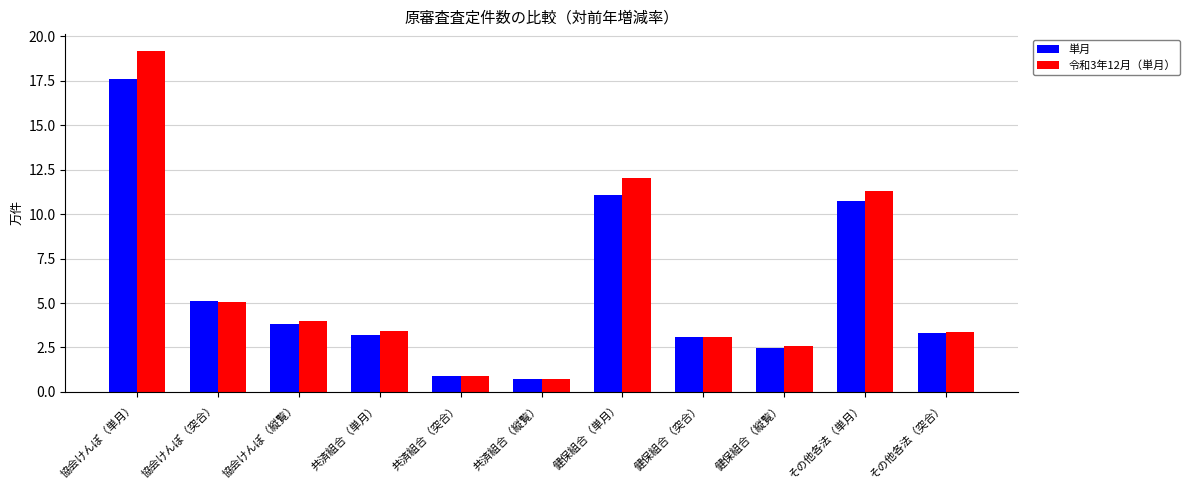

The value of 令和3年12月（単月） at 共済組合（単月） is 3.4. True or false?

True